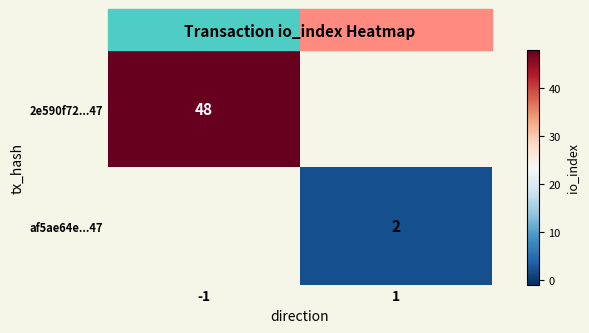

The af5ae64e...47 series shows 1 at 1. True or false?

False